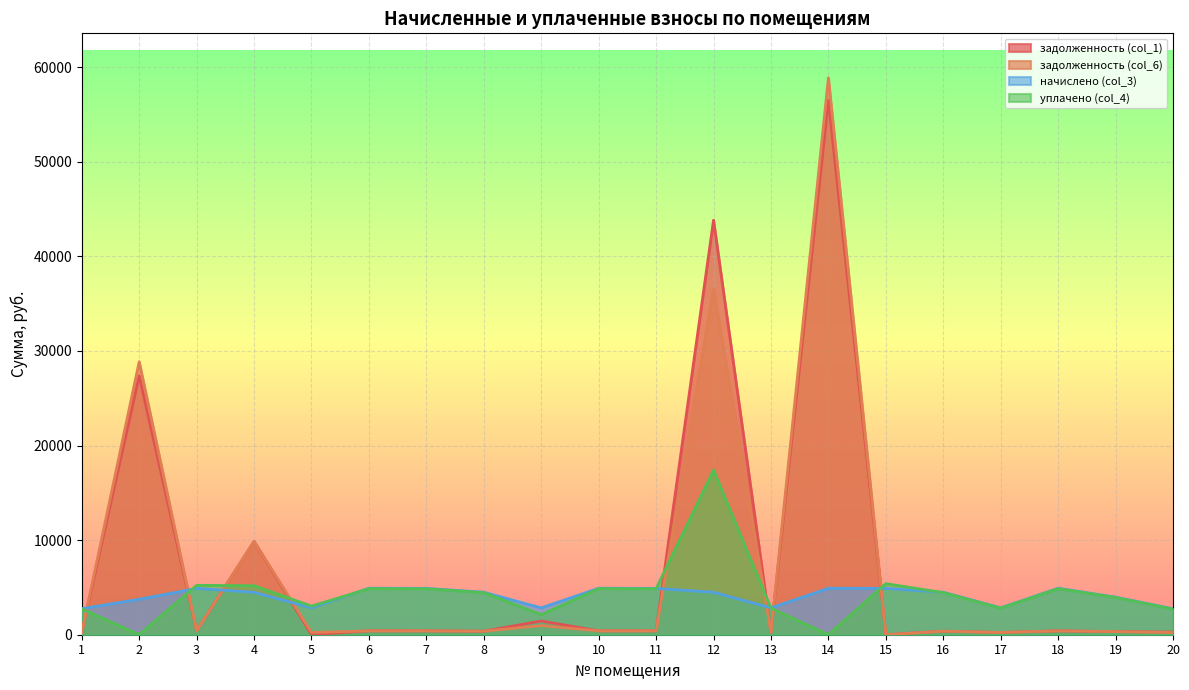

Which series has the largest total across all categories?

задолженность (col_1)